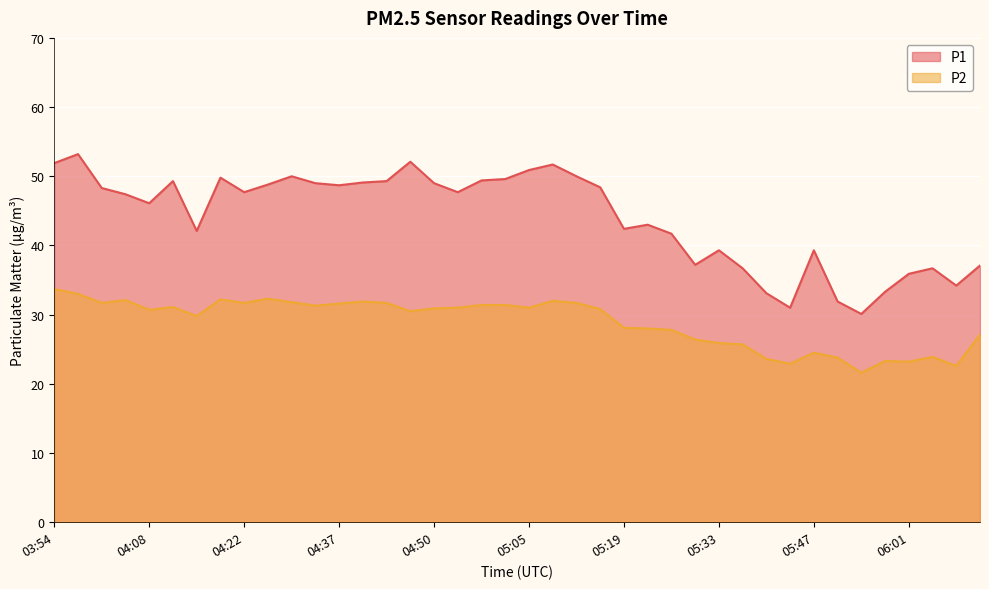

What is the approximate value of P2 at 06:01?

23.2